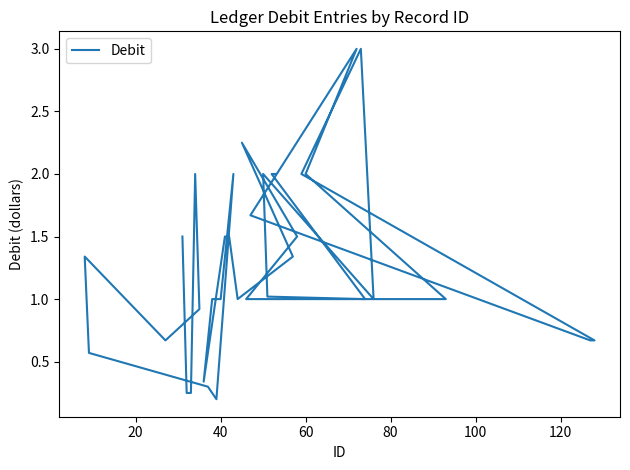

The chart shows a value of 2.4 at 14. True or false?

False